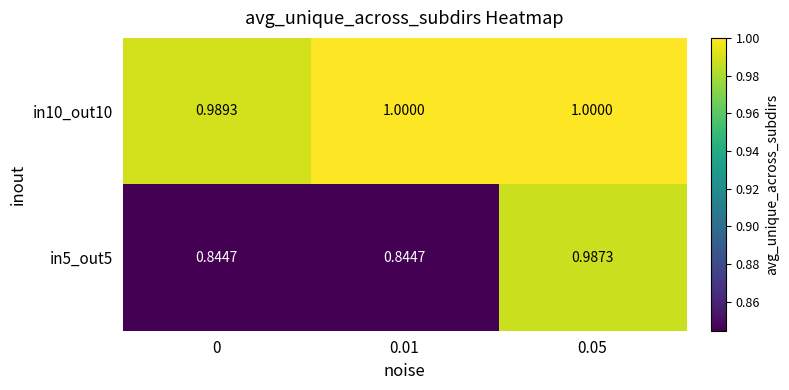

What is the maximum value shown in the chart?

1.0